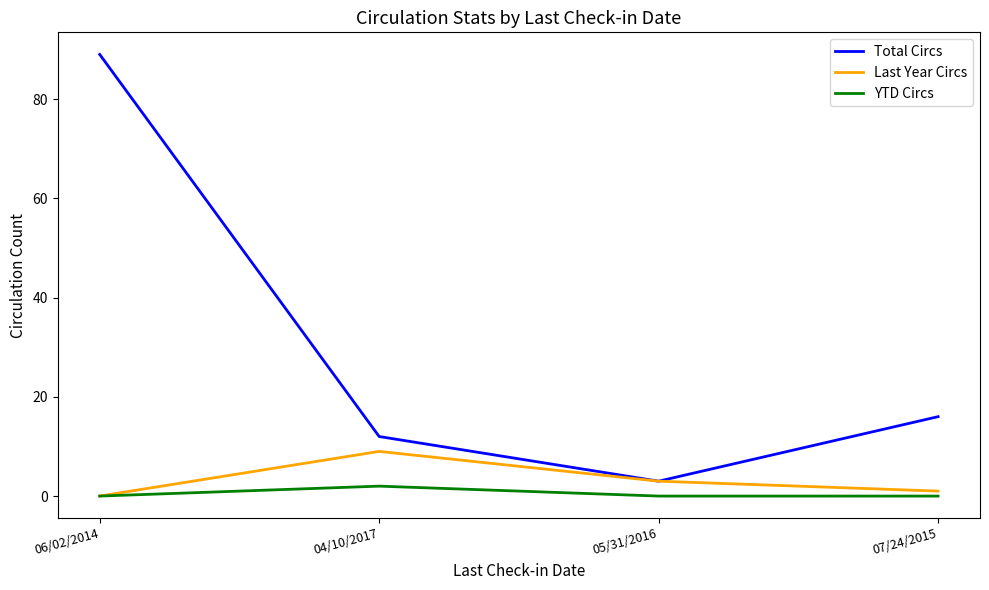

True or false: Last Year Circs has a value of 13 at 04/10/2017.

False